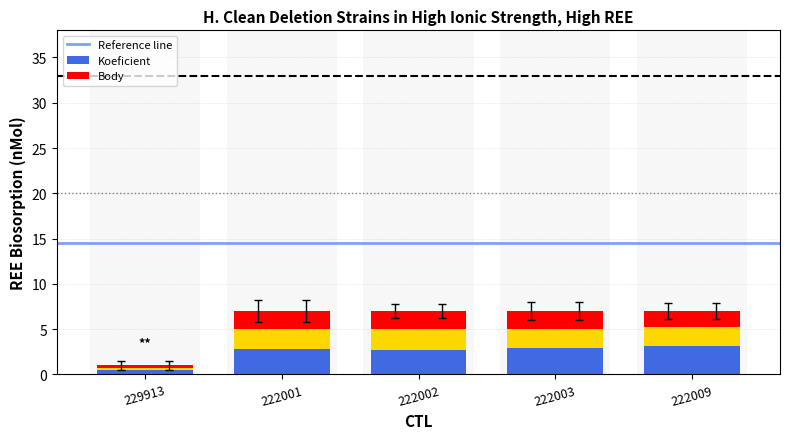

At how many categories does at least one series exceed 5?

4